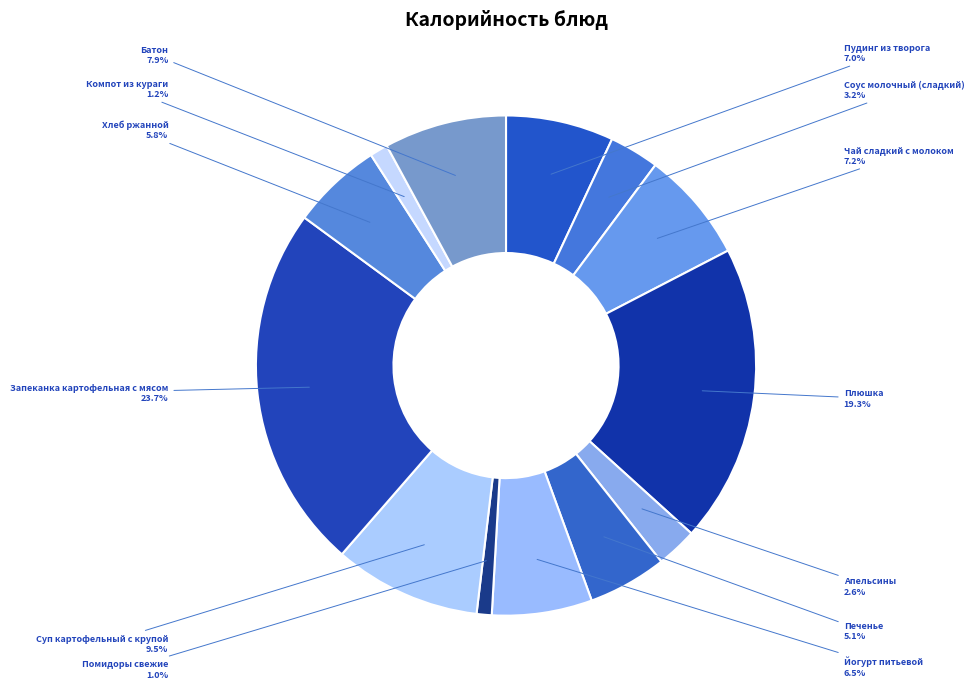

Is it true that Батон is 8% of the pie?

True